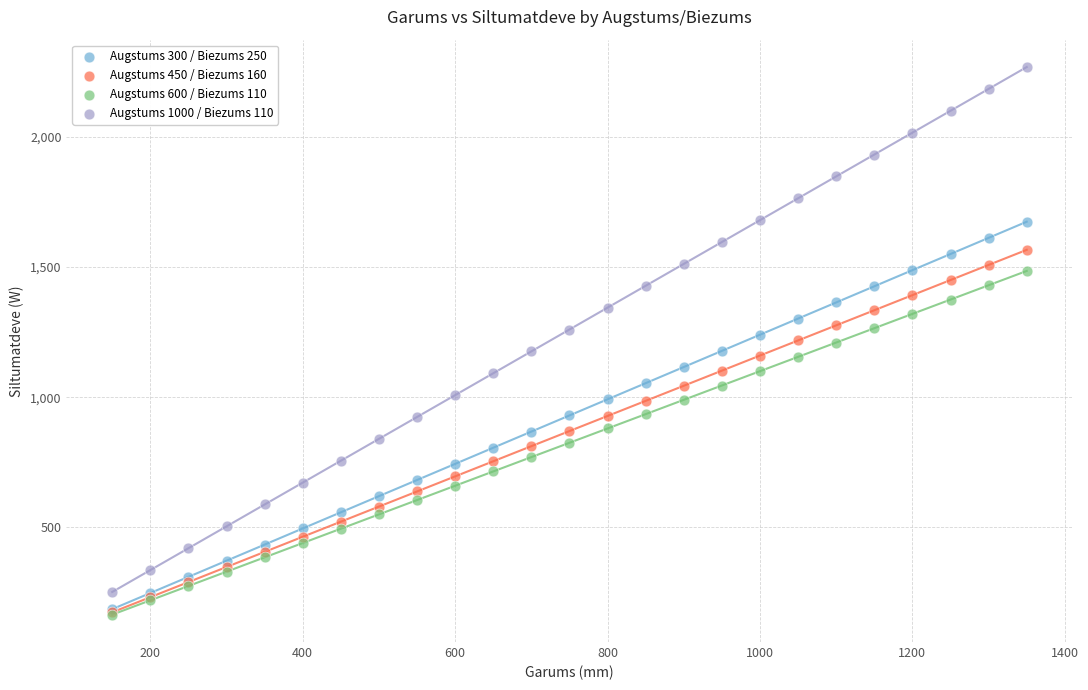

What are all the series names shown in the legend?

Augstums 300 / Biezums 250, Augstums 450 / Biezums 160, Augstums 600 / Biezums 110, Augstums 1000 / Biezums 110